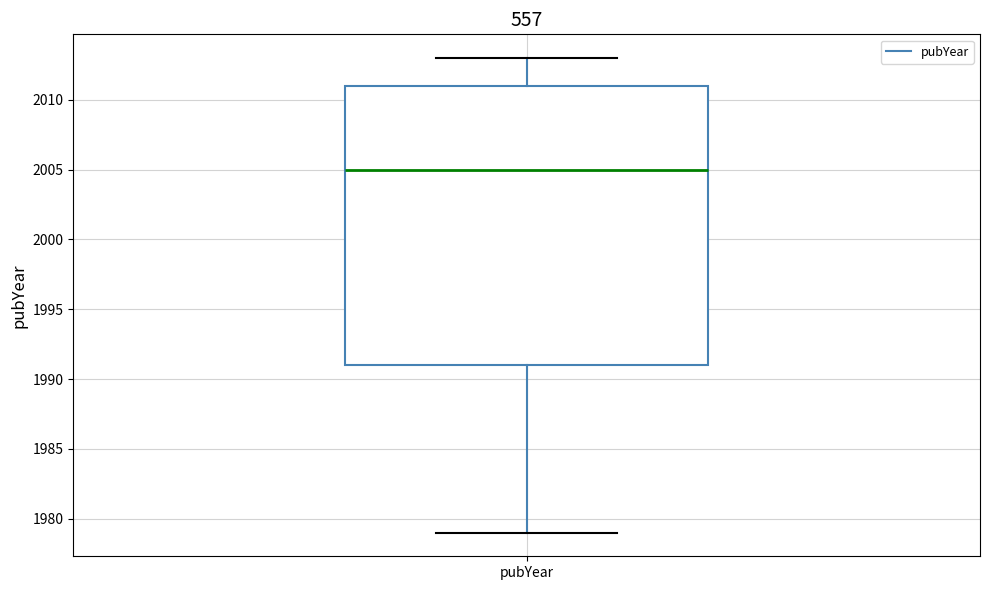

Where does the lower whisker of the box for pubYear end on the y-axis? The values are not printed on the chart, so give them approximately, as read against the axis.

1979